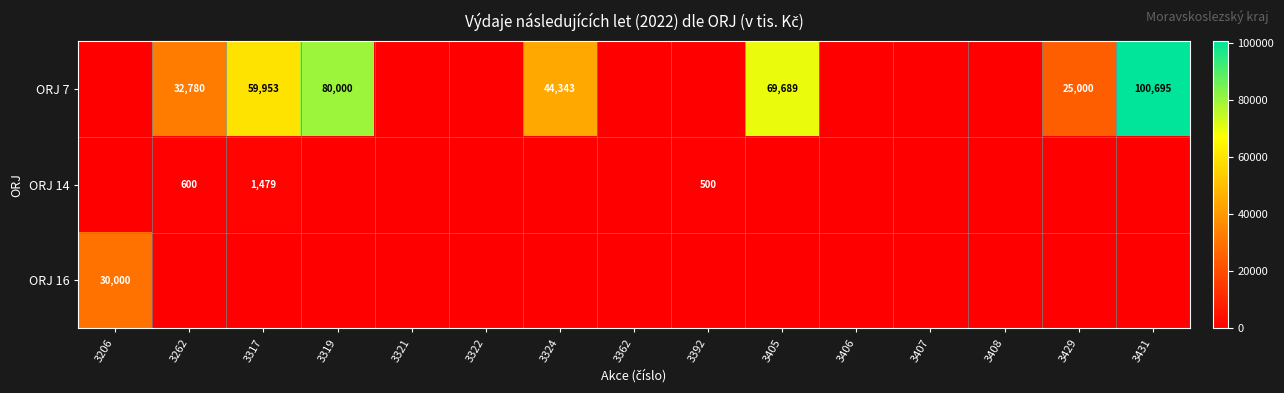

Rank the categories by ORJ 7 value from lowest to highest.

3206, 3321, 3322, 3362, 3392, 3406, 3407, 3408, 3429, 3262, 3324, 3317, 3405, 3319, 3431